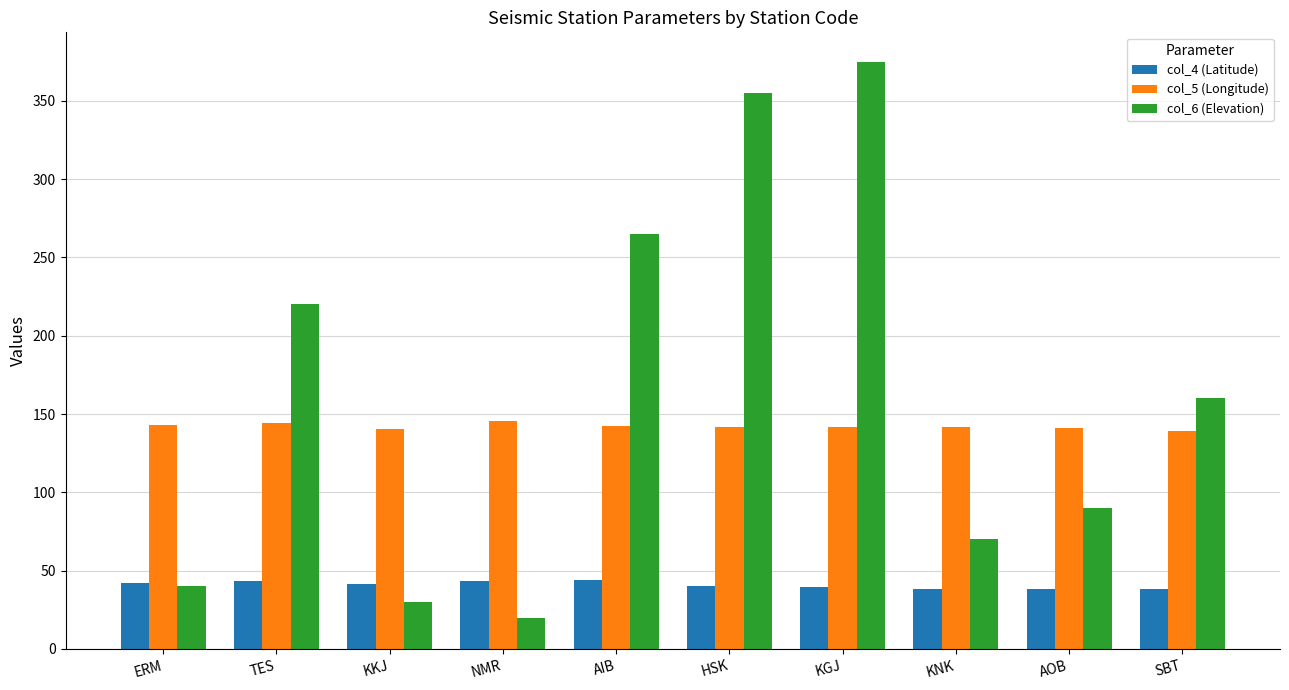

What is the label of the 6th bar from the right?

AIB